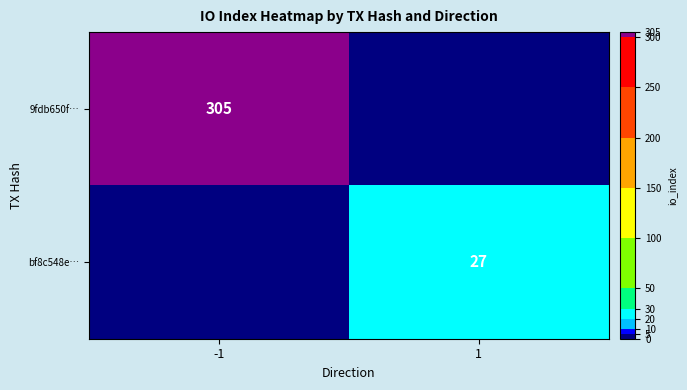

Which label corresponds to the smallest value in the chart?

1